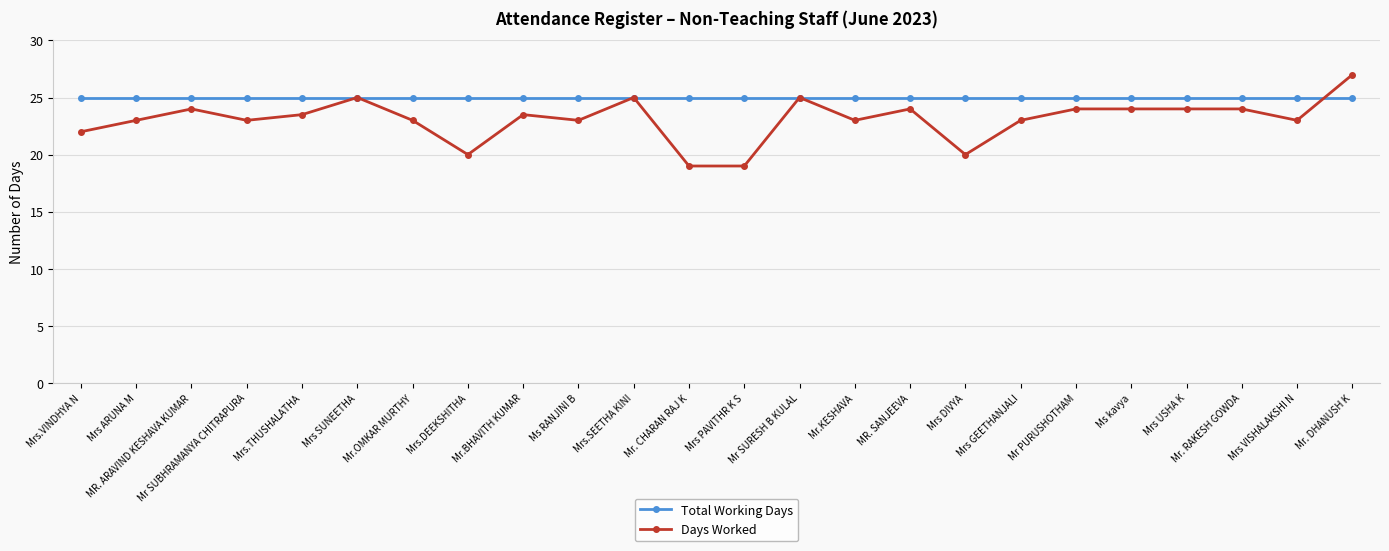

What value does the Total Working Days series have at Mr. CHARAN RAJ K?

25.0